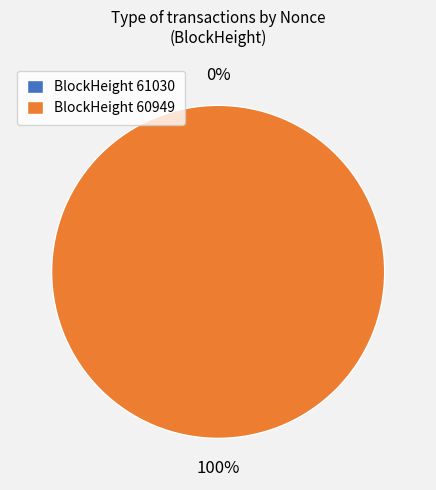

How many slices are in this pie chart?

2